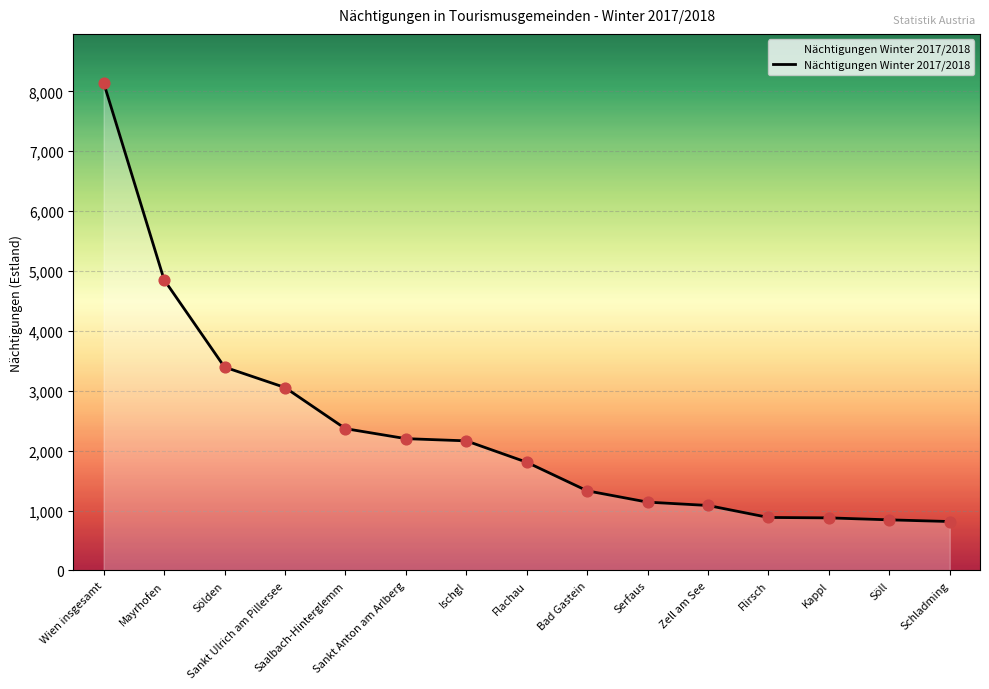

Which has a higher value, Sölden or Ischgl?

Sölden